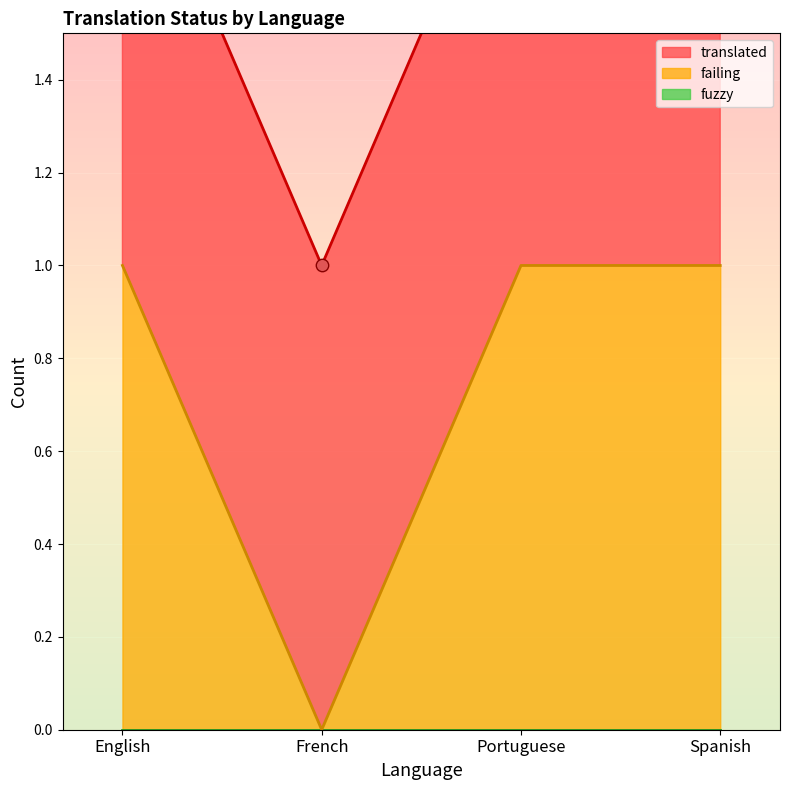

Is the value of translated at French greater than the value of failing at Portuguese?

No